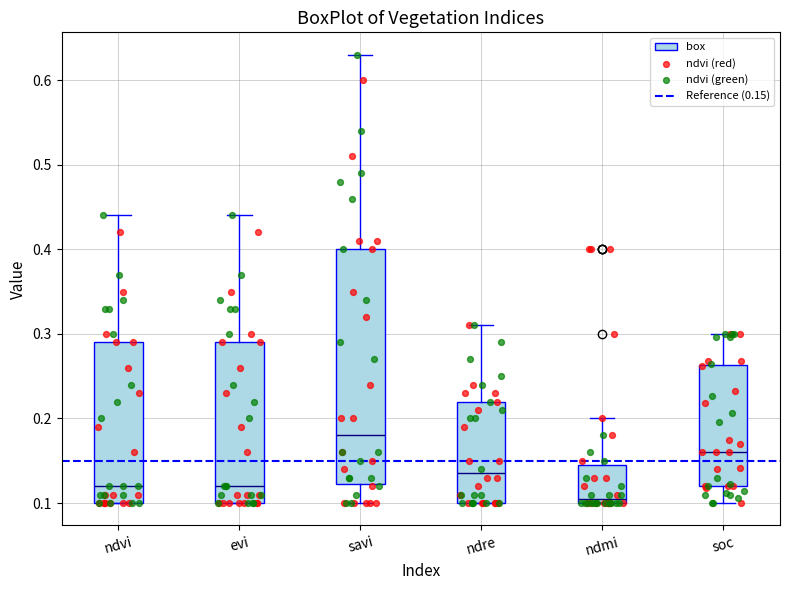

Where does the median line of the box for ndmi sit on the y-axis? The values are not printed on the chart, so give them approximately, as read against the axis.

0.11